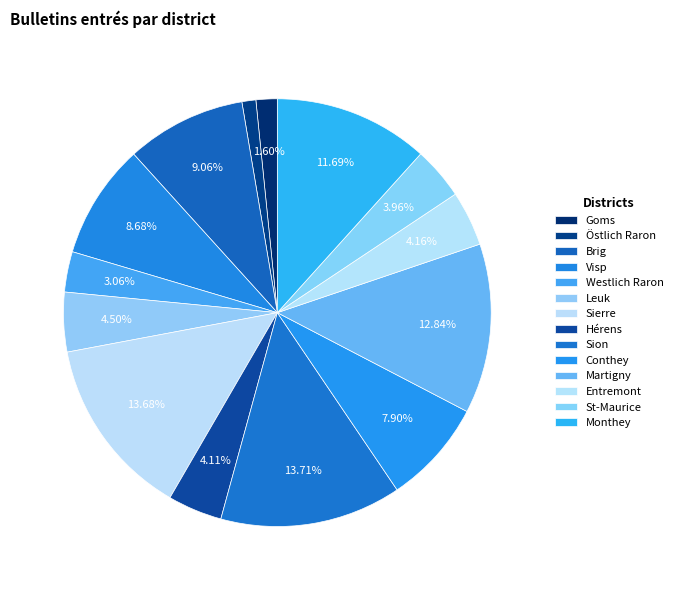

What percentage is the Sion slice, to the nearest percent?

14%